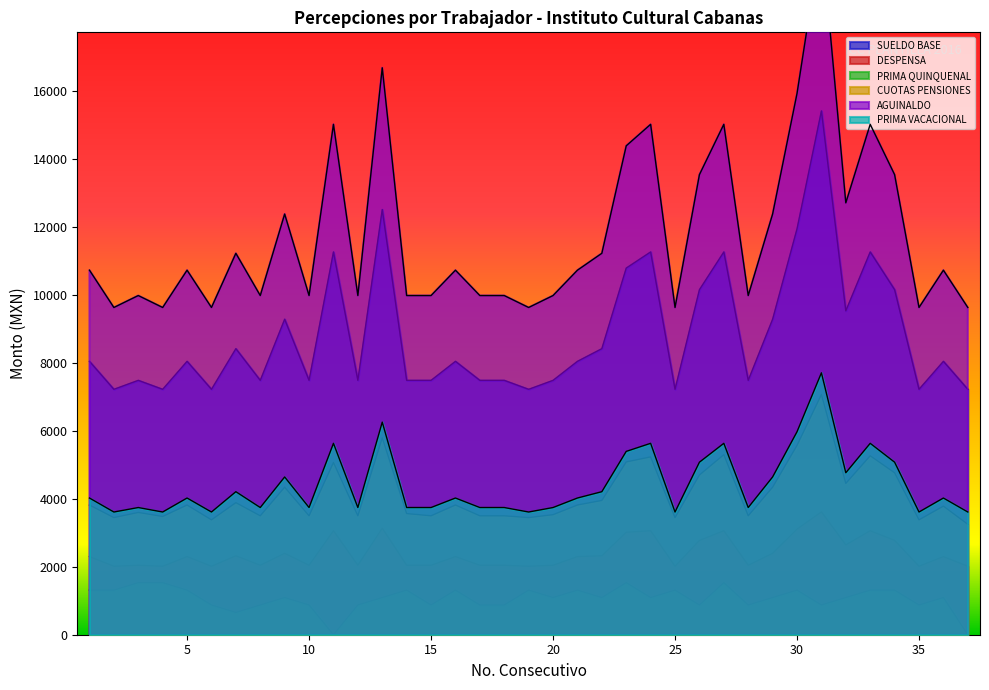

True or false: DESPENSA has more than 2 interior local peaks.

True